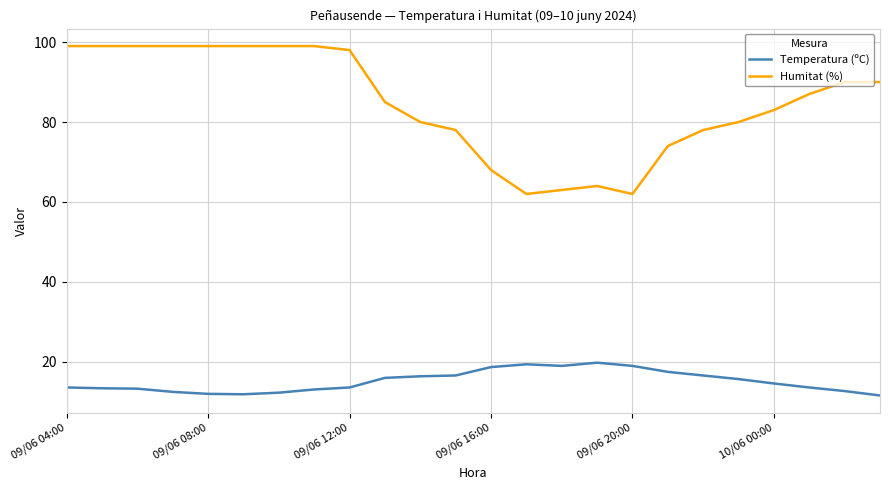

What are all the series names shown in the legend?

Temperatura (ºC), Humitat (%)